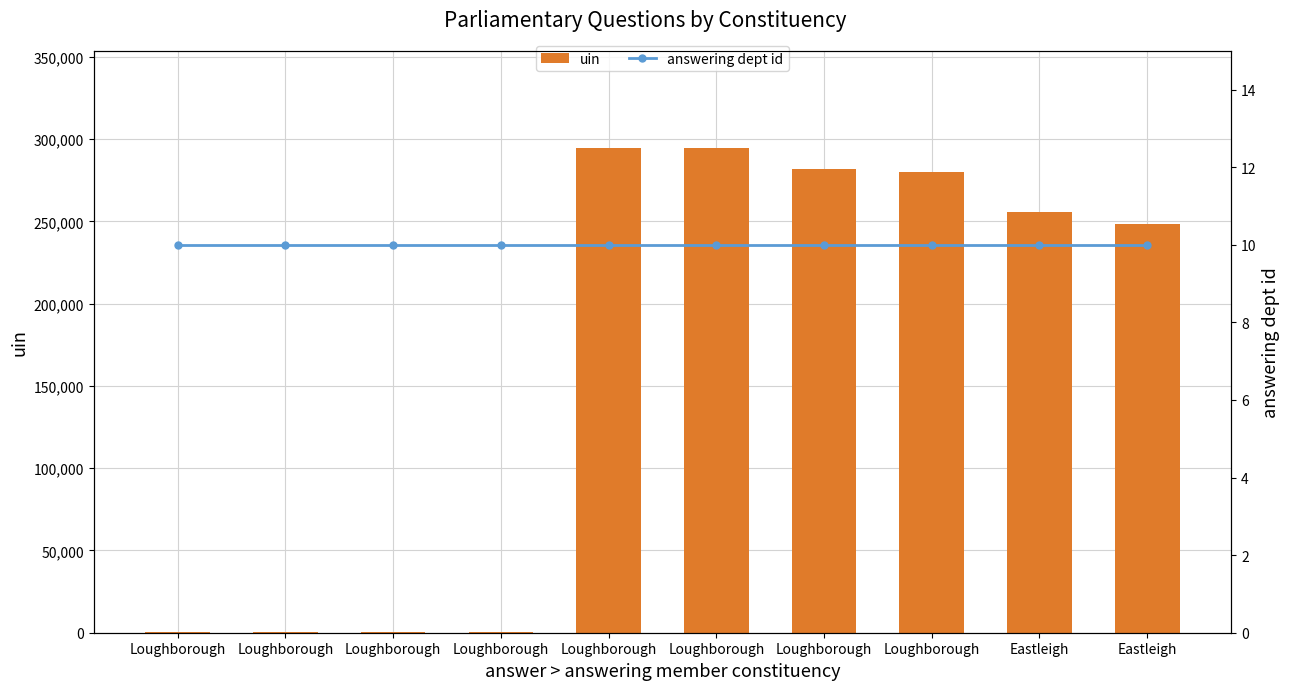

Which series has the largest total across all categories?

uin